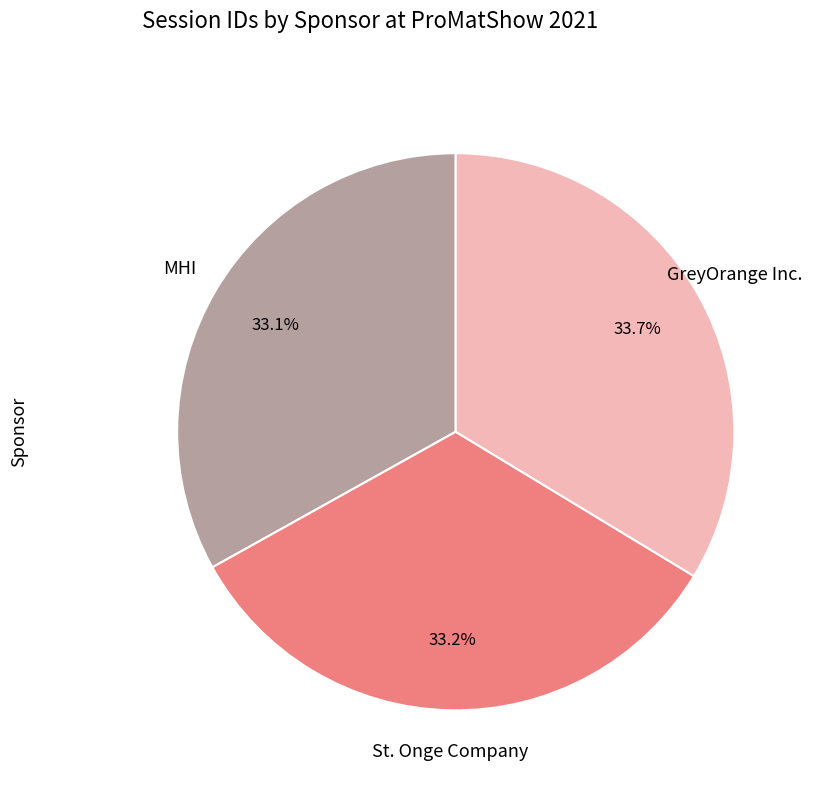

Approximately how many times larger is the value at St. Onge Company compared to MHI?

1.0